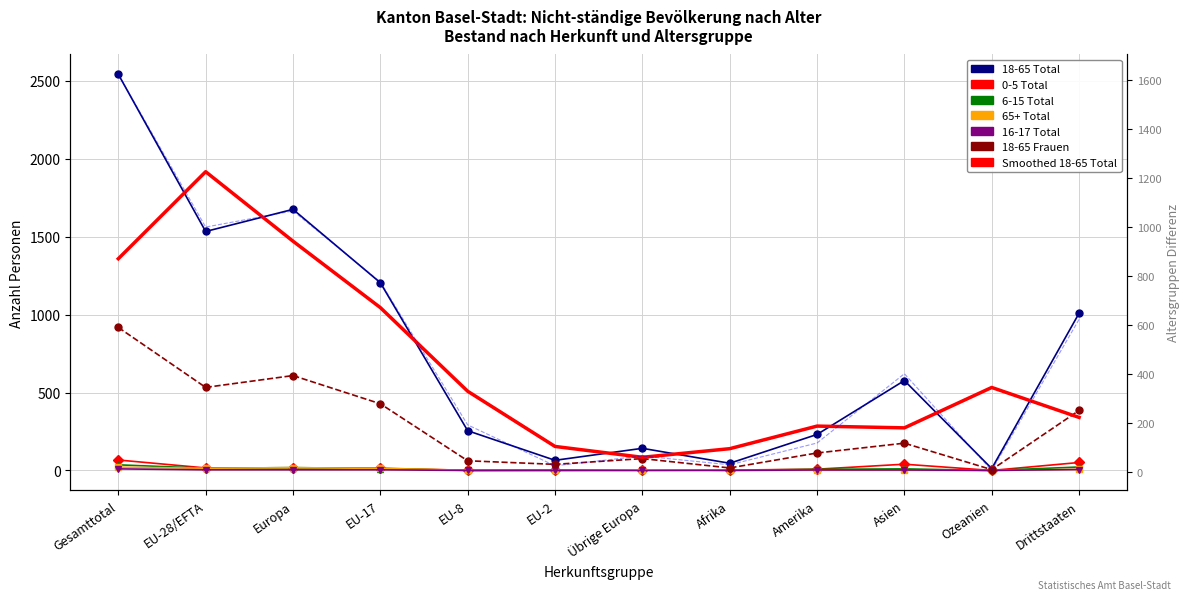

True or false: 0-5 Total and 16-17 Total cross at least once.

False